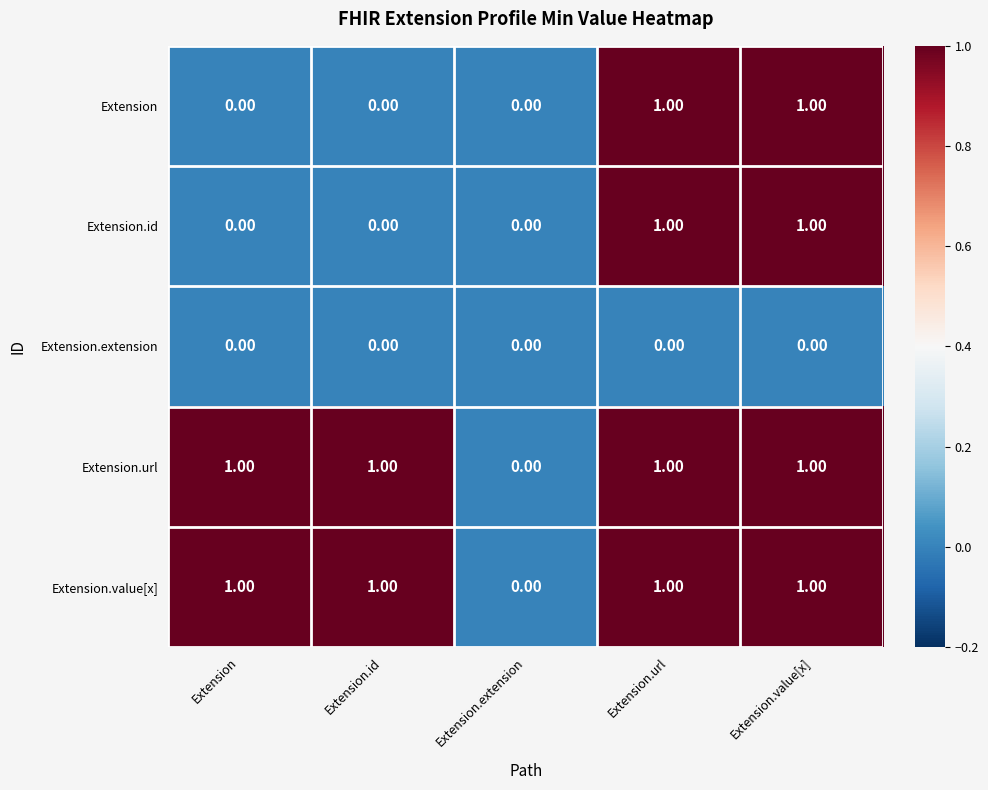

Is the value of Extension at Extension.id greater than the value of Extension.value[x] at Extension.url?

No